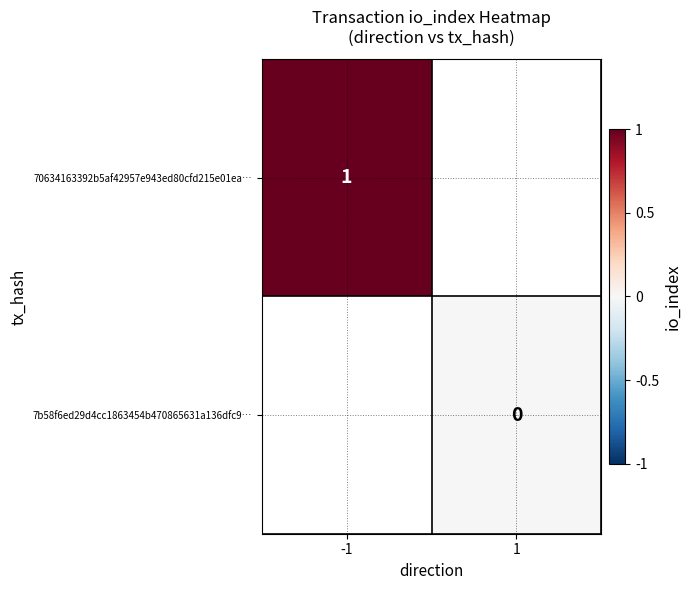

Count the number of categories in the chart.

2